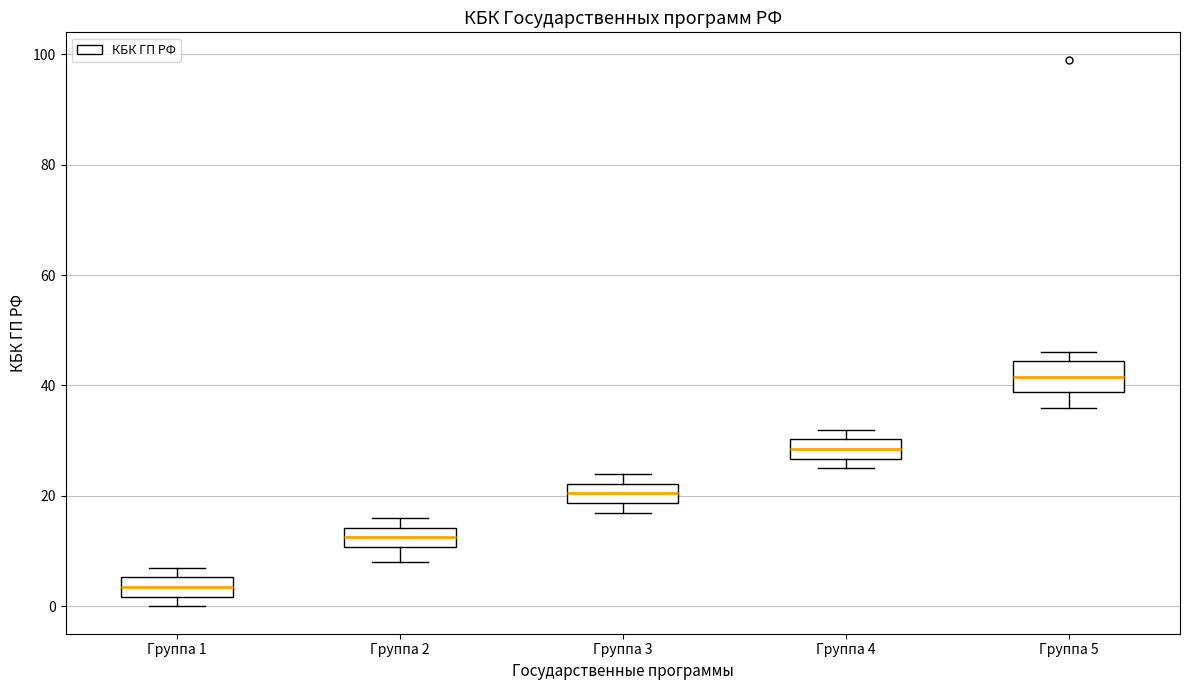

Comparing the boxes themselves (not the whiskers), which one is the tallest?

Группа 5